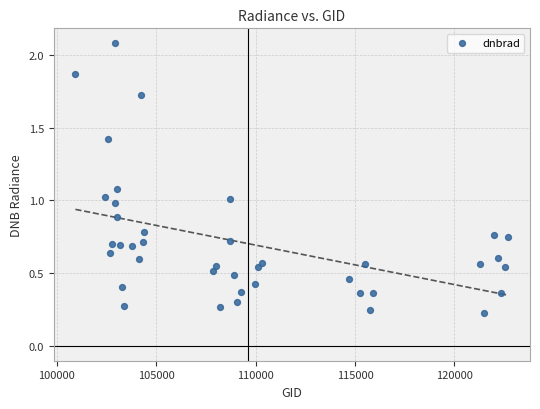

What is the range of X values (max minus min)?

21780.0